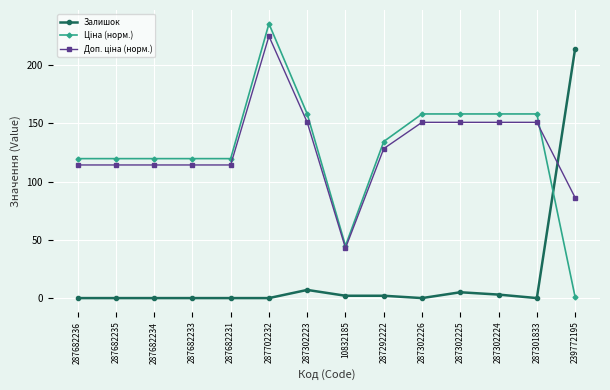

What position from the right is 287301833?

2